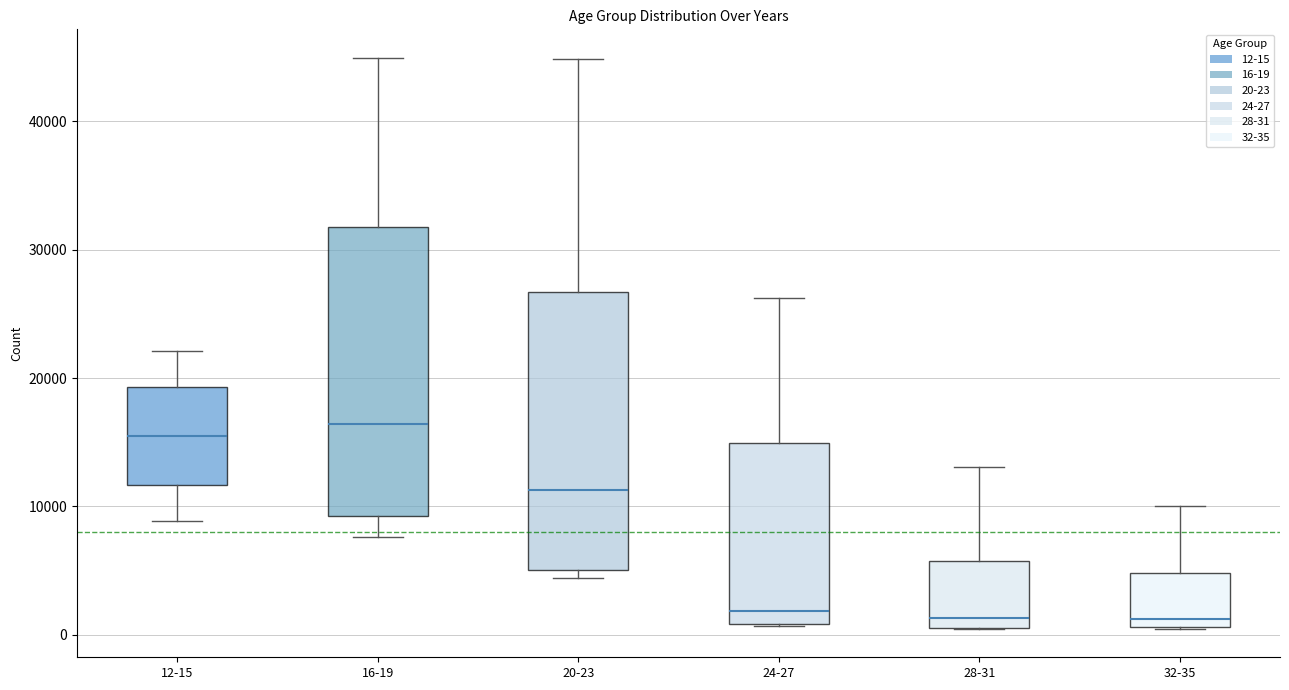

Reading left to right, transcribe this box plot: for each box, give where its median line is, the range the box spans, and where its two whiskers end, as read against the y-axis. The values are not printed on the chart, so give them approximately, as read against the axis.

12-15: median 15000, box 12000 to 19000, whiskers 9000 to 22000
16-19: median 16000, box 9000 to 32000, whiskers 8000 to 45000
20-23: median 11000, box 5000 to 27000, whiskers 4000 to 45000
24-27: median 2000, box 1000 to 15000, whiskers 1000 to 26000
28-31: median 1000 (just above the box's lower edge), box 1000 to 6000, whiskers 0 to 13000
32-35: median 1000 (just above the box's lower edge), box 1000 to 5000, whiskers 0 to 10000